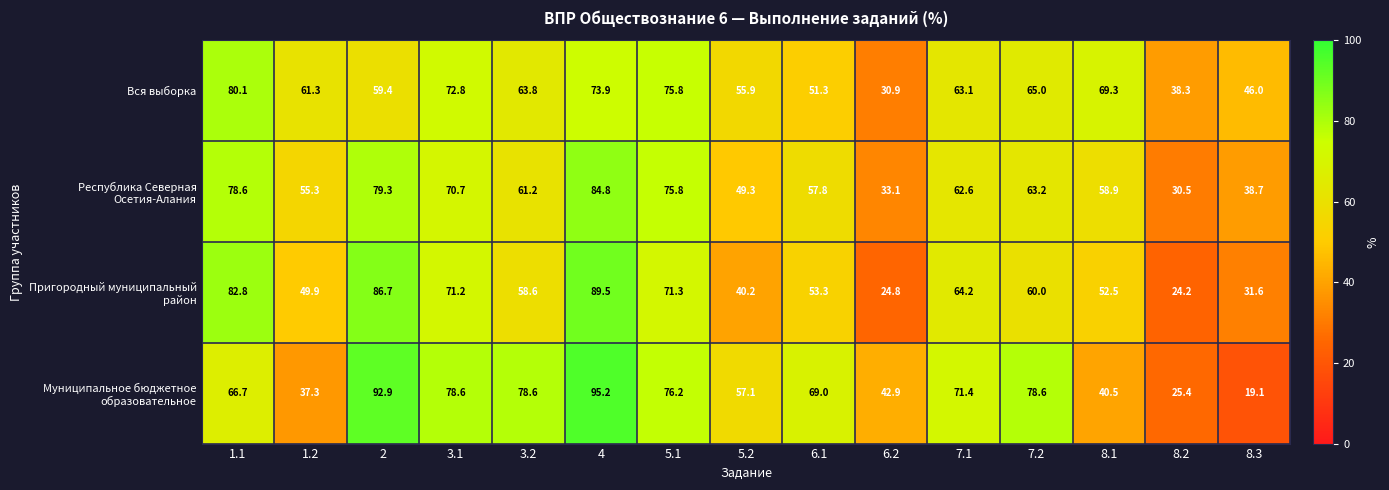

What is the average value of the Вся выборка series?

60.5